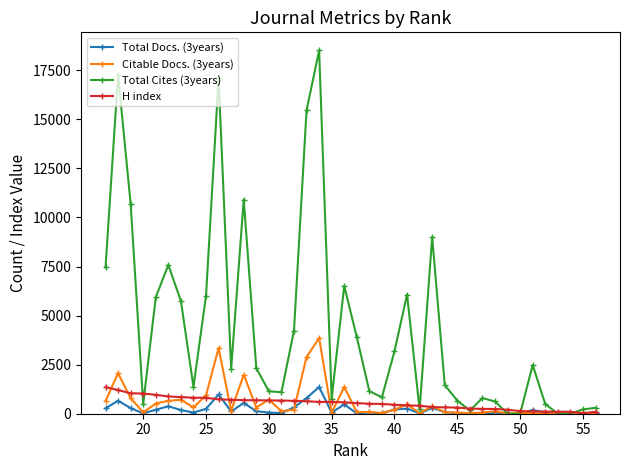

Which series has the largest range (max minus min)?

Total Cites (3years)